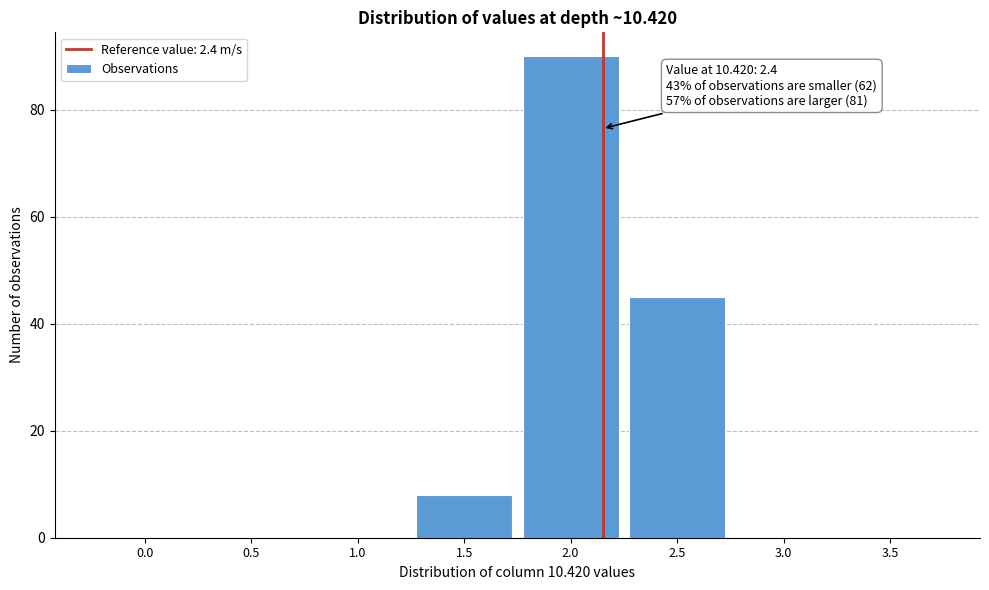

Reading left to right, transcribe all the data shown in this chart.

0.0=0	0.5=0	1.0=0	1.5=8	2.0=90	2.5=45	3.0=0	3.5=0